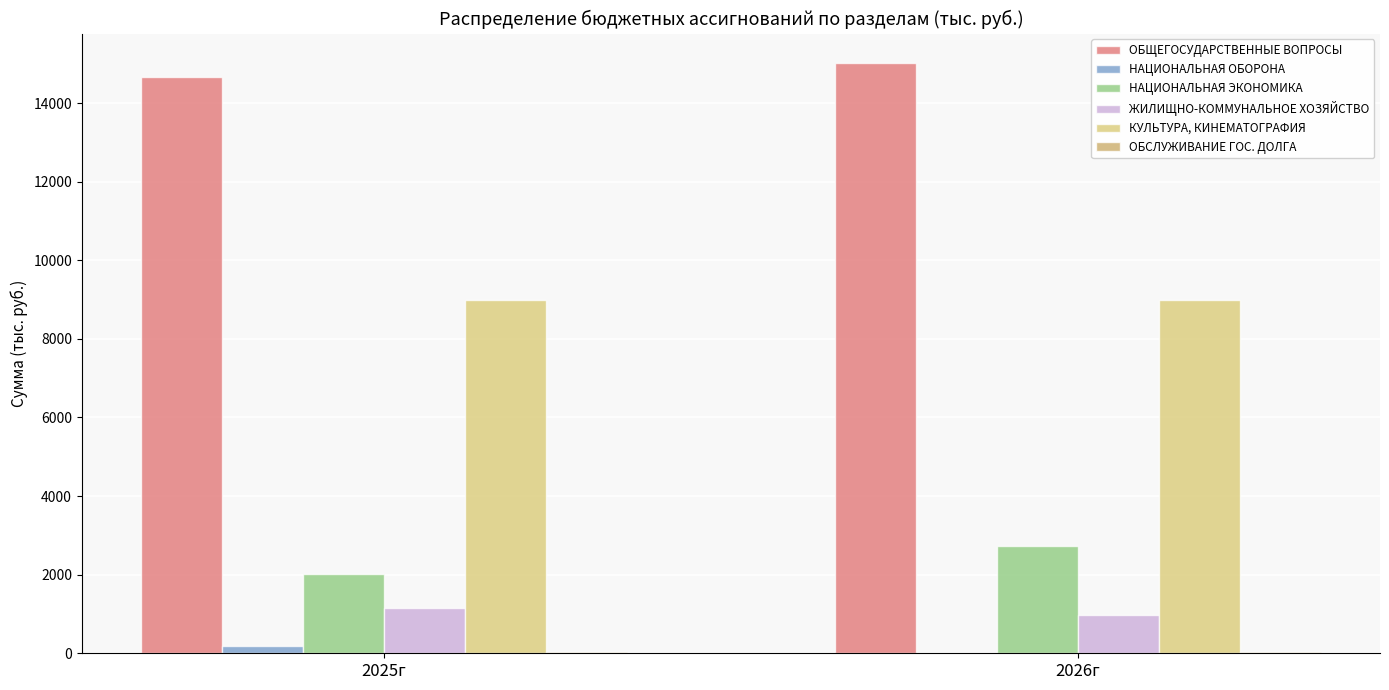

How many categories are shown in the chart?

2